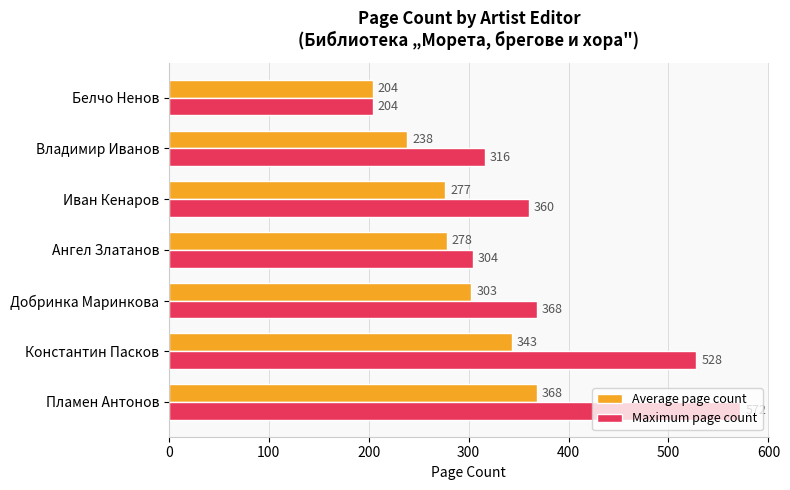

What is the approximate value of Average page count at Иван Кенаров?

276.8